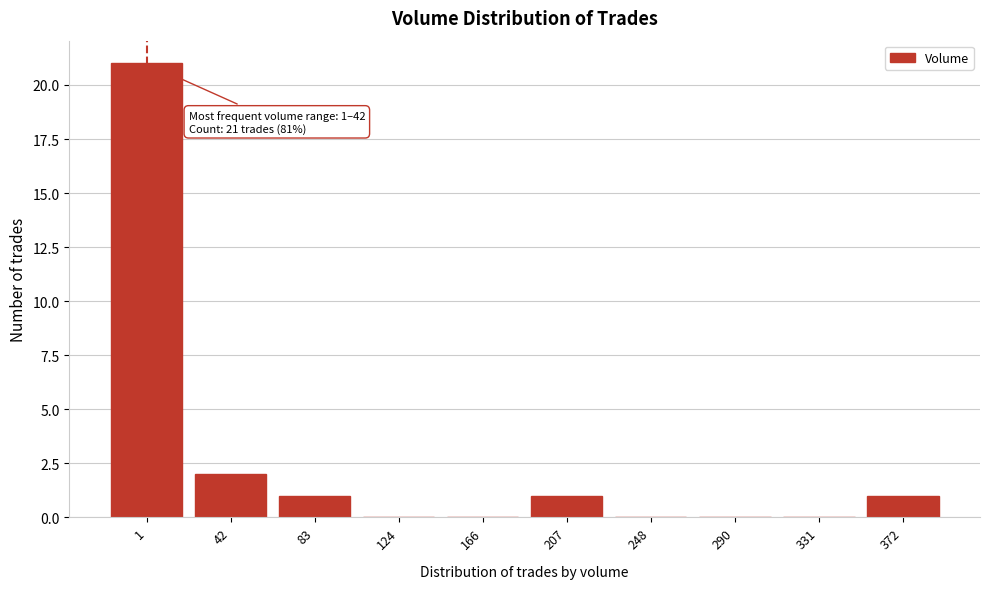

Reading left to right, transcribe all the data shown in this chart.

1=21	42=2	83=1	124=0	166=0	207=1	248=0	290=0	331=0	372=1